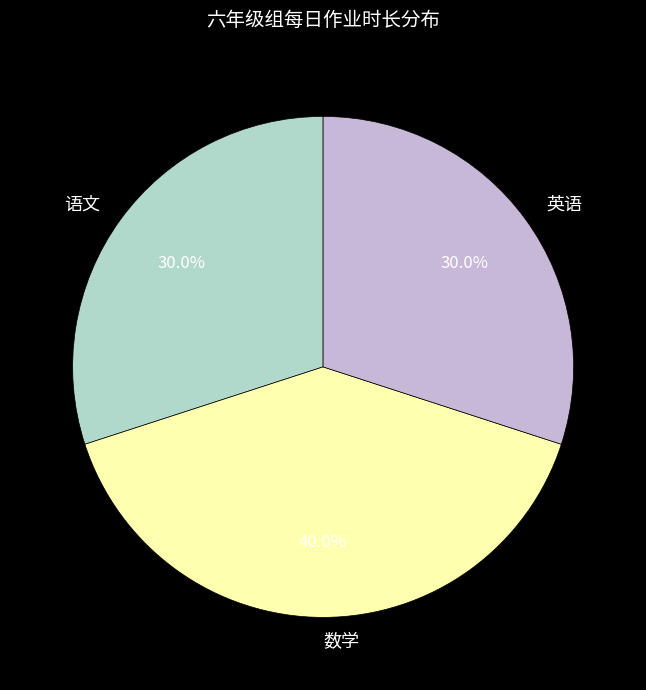

Is the sum of 数学 and 英语 greater than half?

Yes